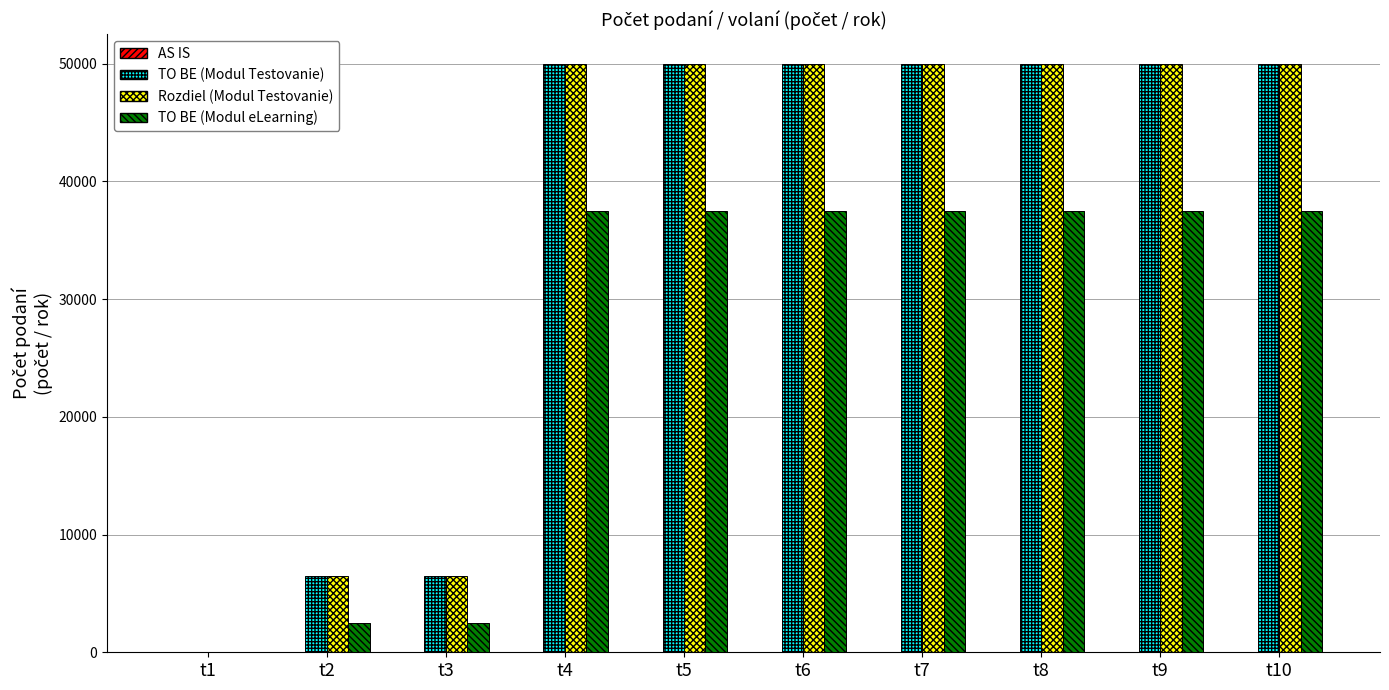

What is the maximum value for TO BE (Modul Testovanie)?

50000